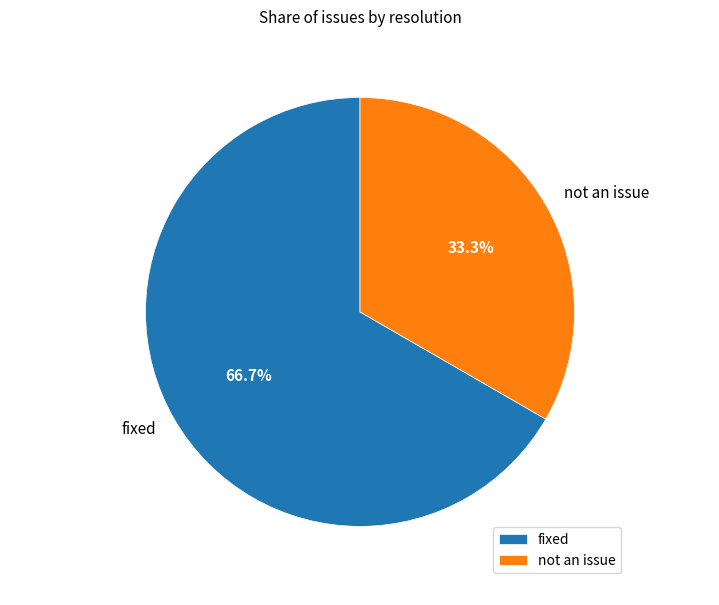

What percentage is the not an issue slice, to the nearest percent?

33%